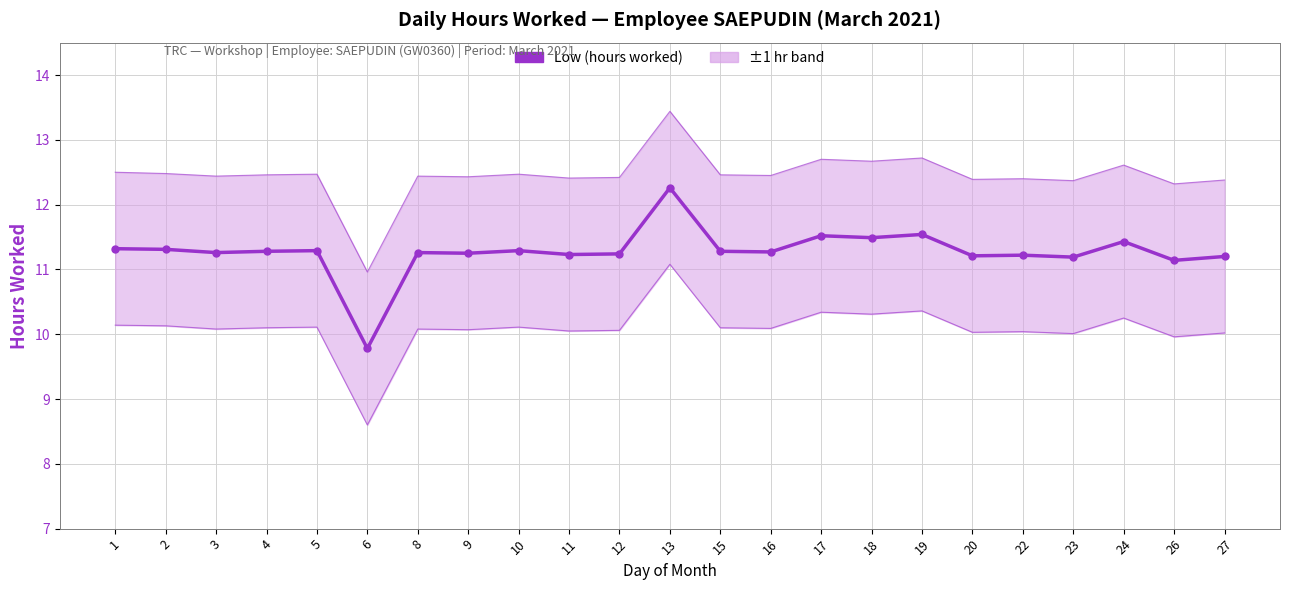

What is the ratio of the value at 2 to the value at 17?

1.0